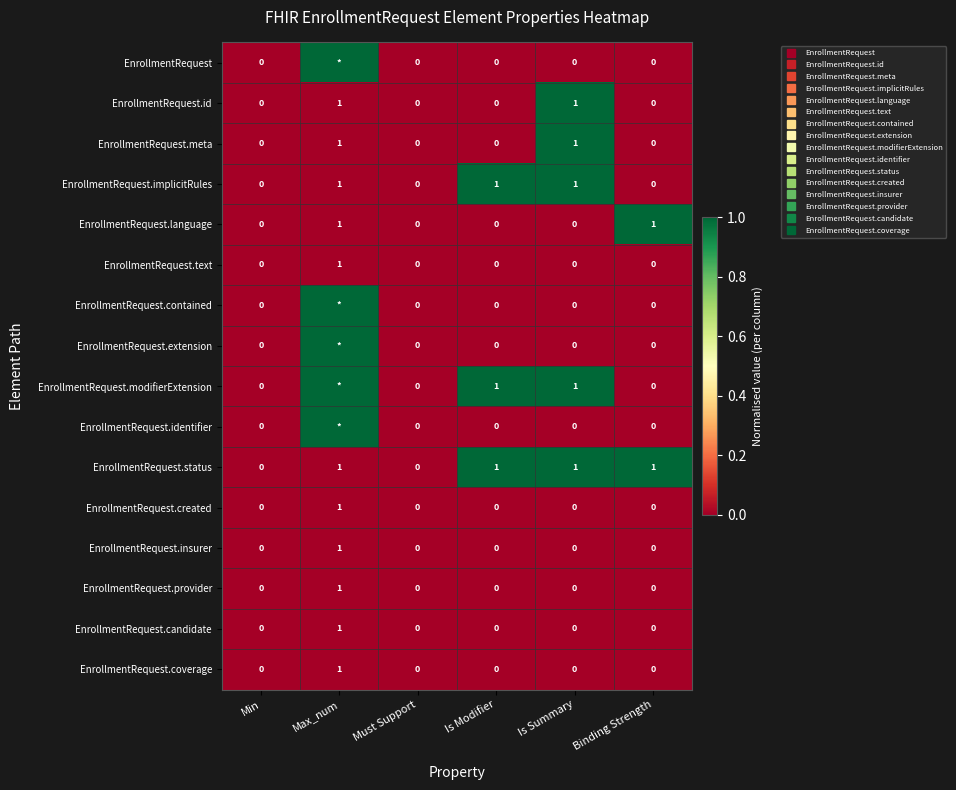

List the labels in order of EnrollmentRequest.status value, largest first.

Is Modifier, Is Summary, Binding Strength, Min, Max_num, Must Support